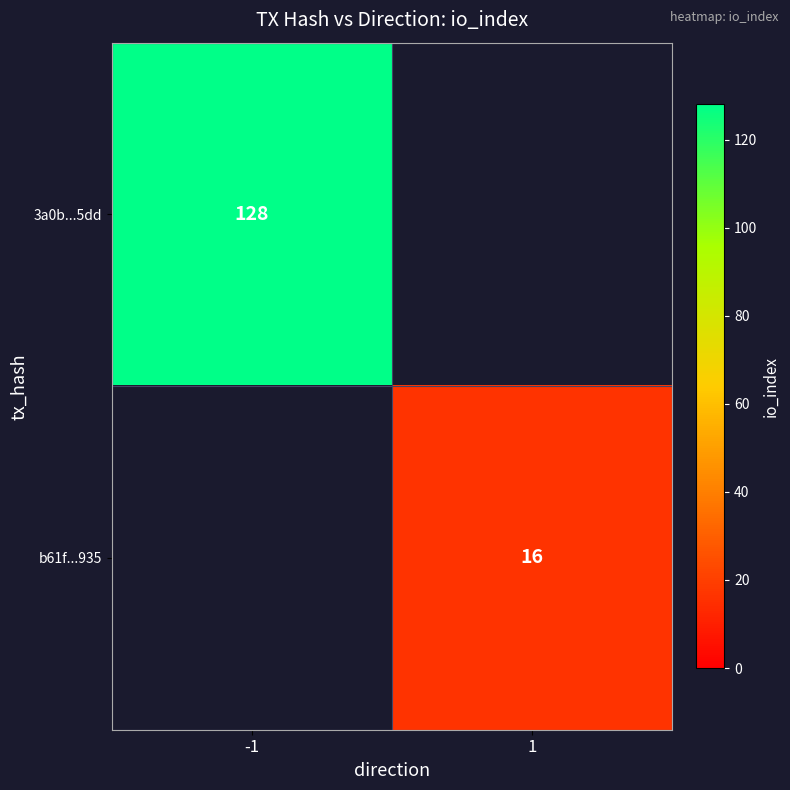

Is it true that b61f...935 equals 8 at 1?

False